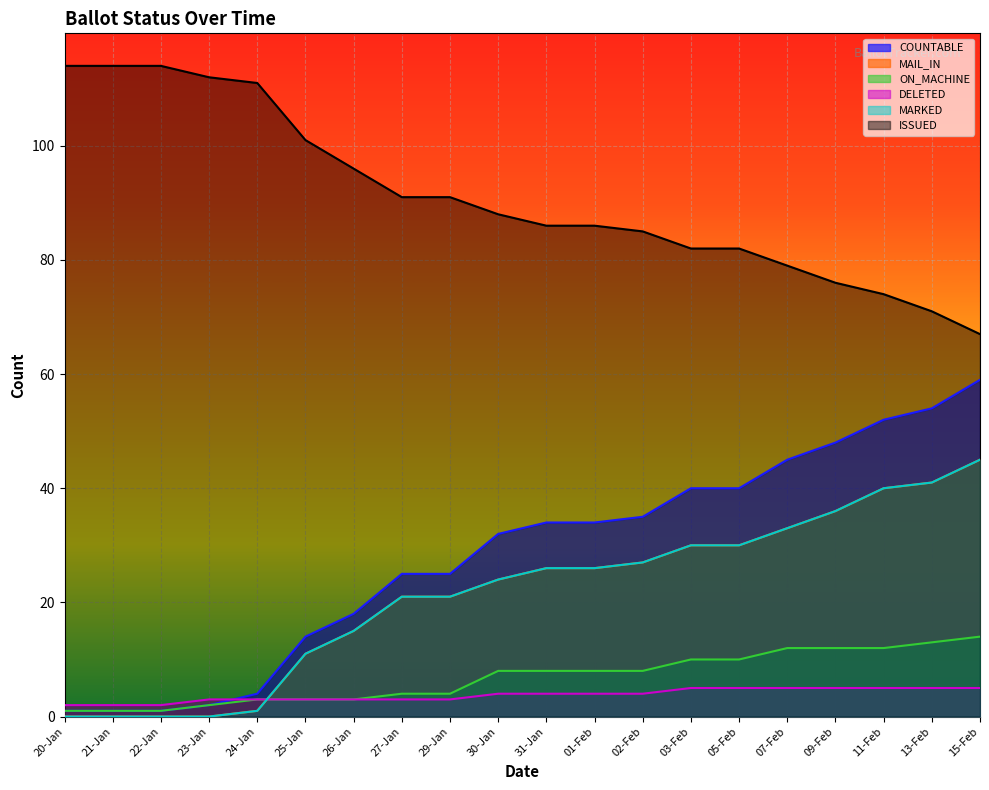

The ISSUED series shows 101 at 25-Jan. True or false?

True